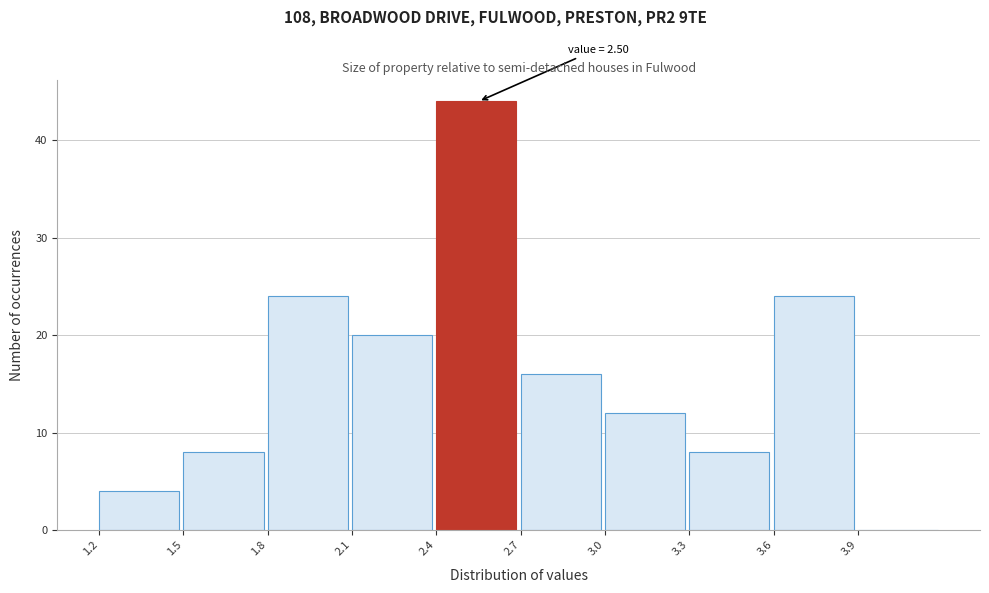

Over which range of the x-axis is the bar tallest?

2.4 to 2.7